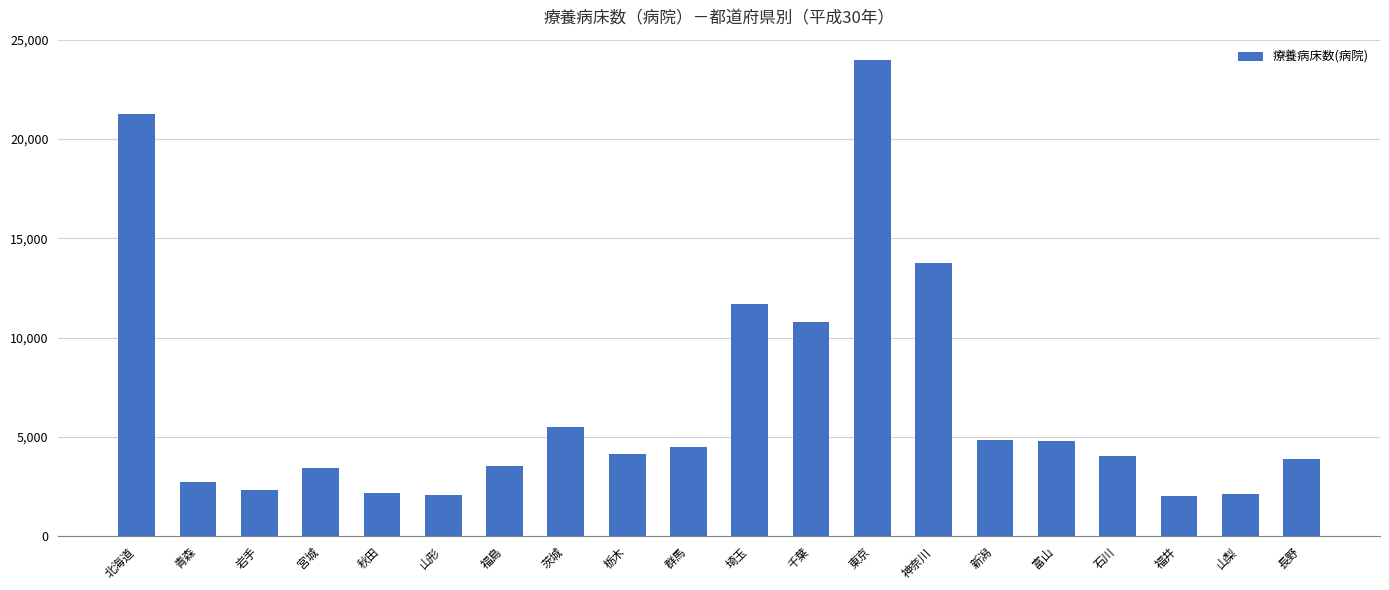

The value at 埼玉 is 11666. True or false?

True